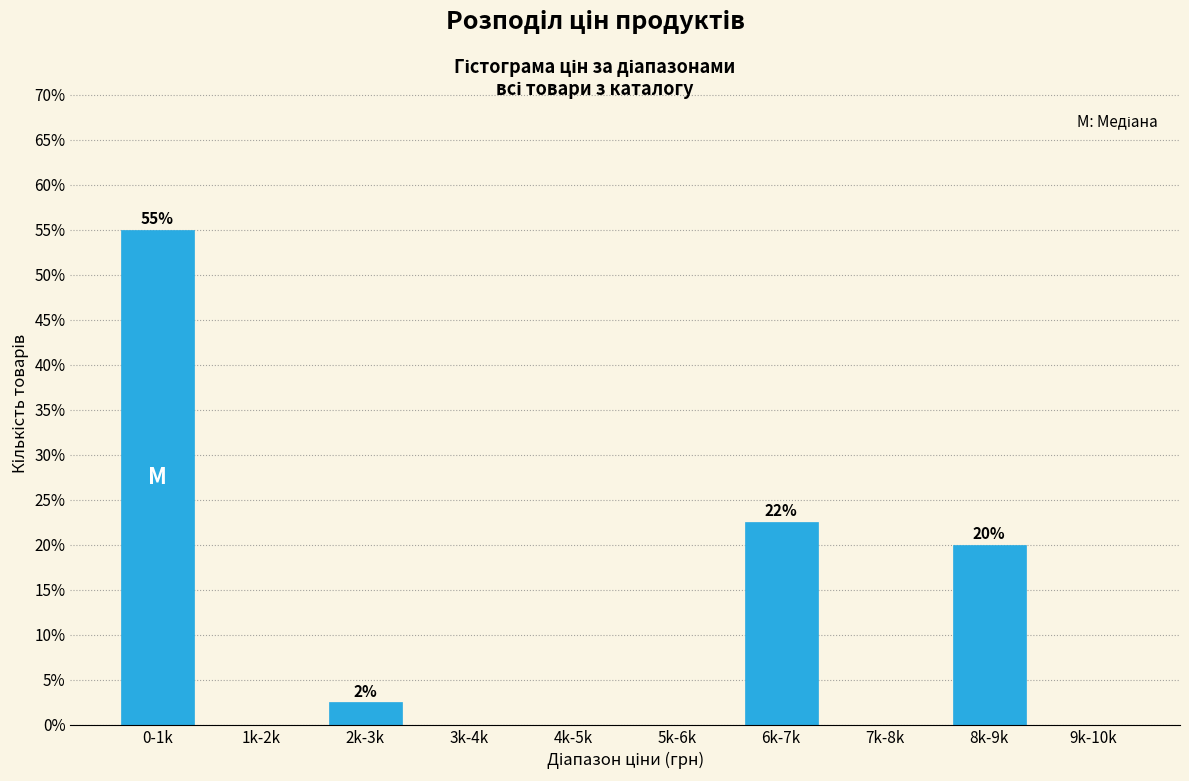

Reading right to left, extract all data points from this chart.

9k-10k=0.0	8k-9k=20.0	7k-8k=0.0	6k-7k=22.5	5k-6k=0.0	4k-5k=0.0	3k-4k=0.0	2k-3k=2.5	1k-2k=0.0	0-1k=55.0